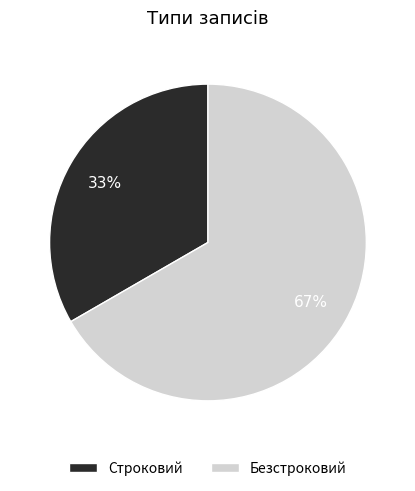

True or false: Строковий accounts for 33% of the total.

True